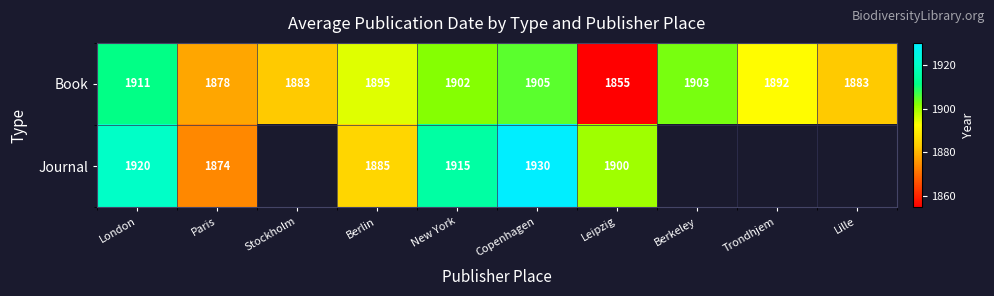

What is the difference between the maximum and second lowest values in the Book series?

33